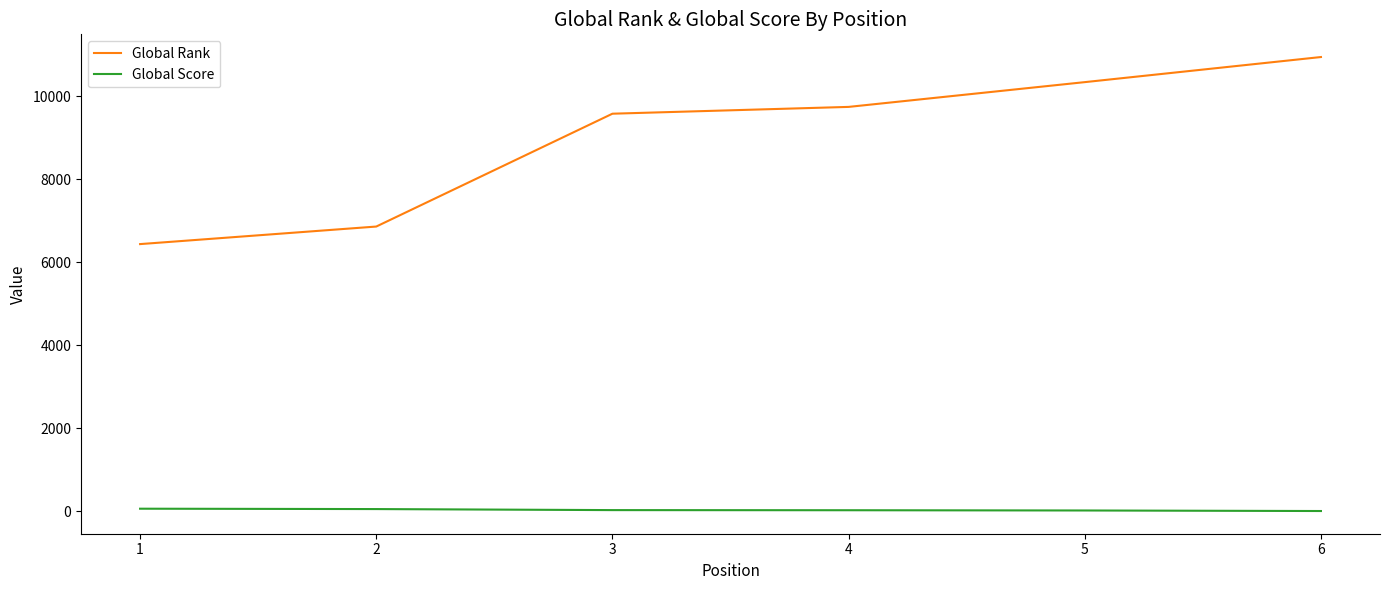

The Global Rank series shows 9744 at 4. True or false?

True